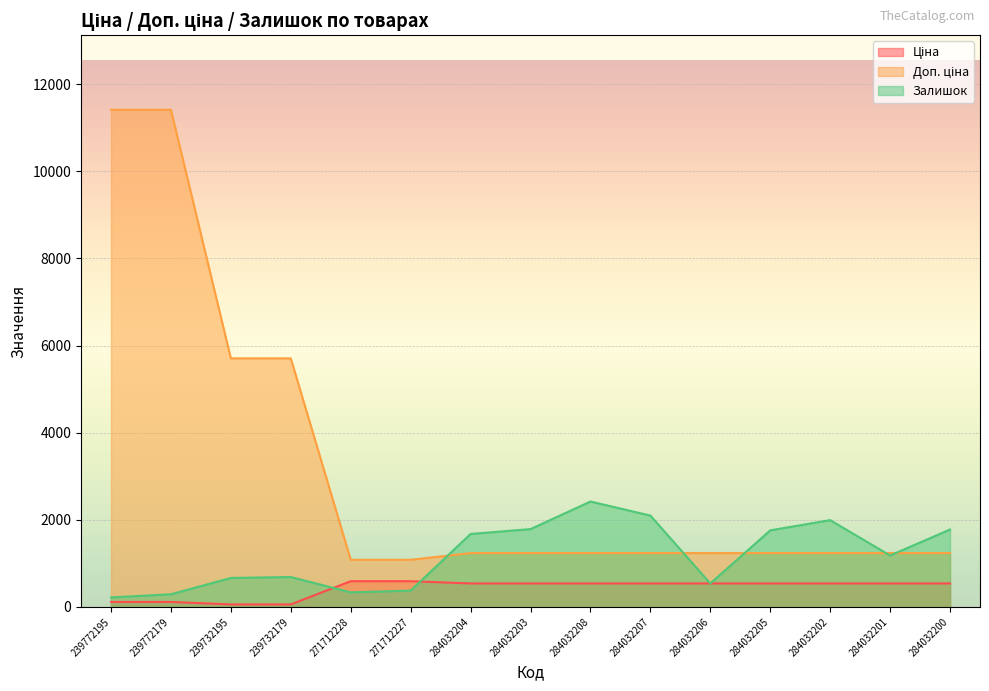

Between which two adjacent categories do Доп. ціна and Залишок first intersect?

271712227 and 284032204